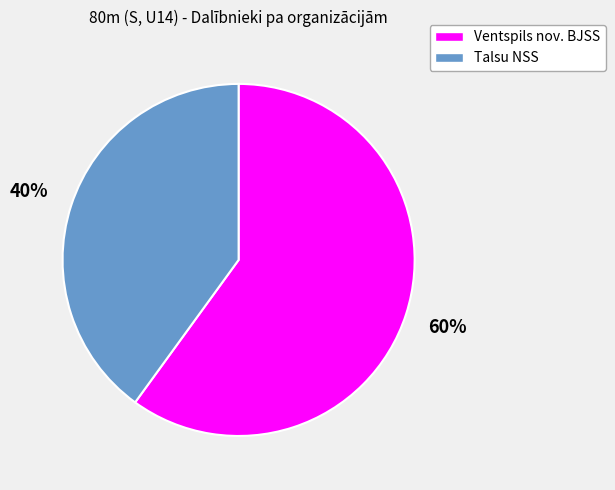

Do Talsu NSS and Ventspils nov. BJSS together represent more than half of the pie?

Yes